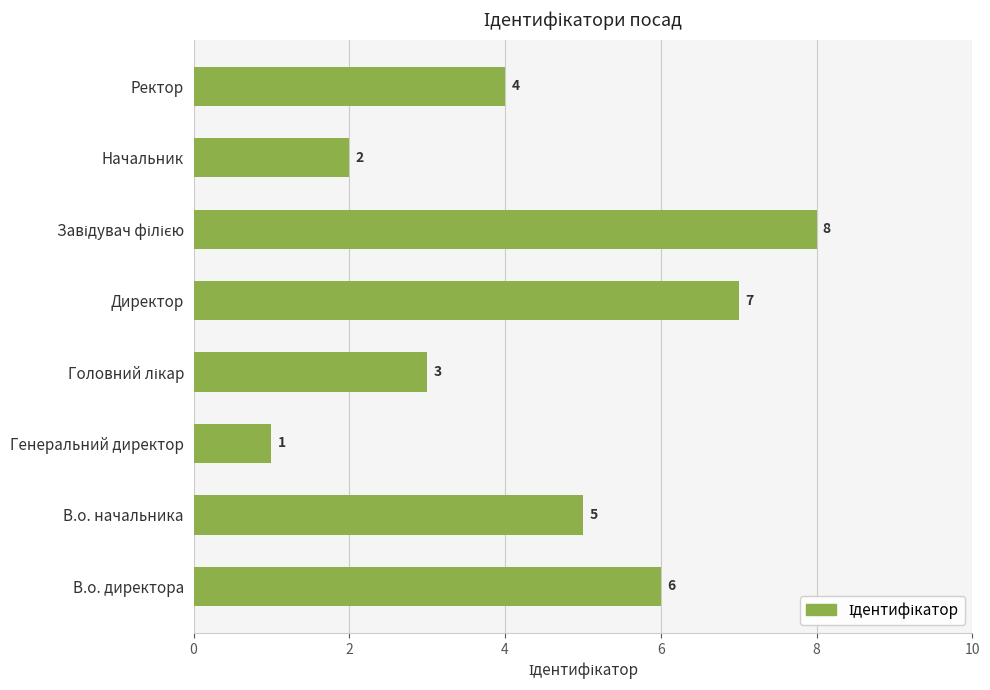

The value at Начальник is 2. True or false?

True